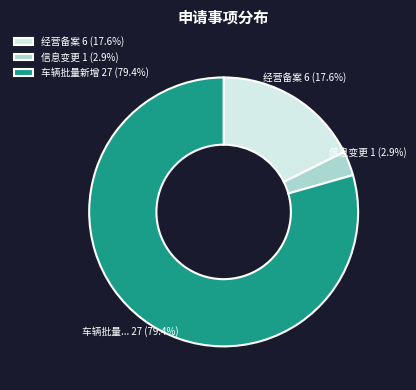

Which category has the smallest portion of the pie?

信息变更